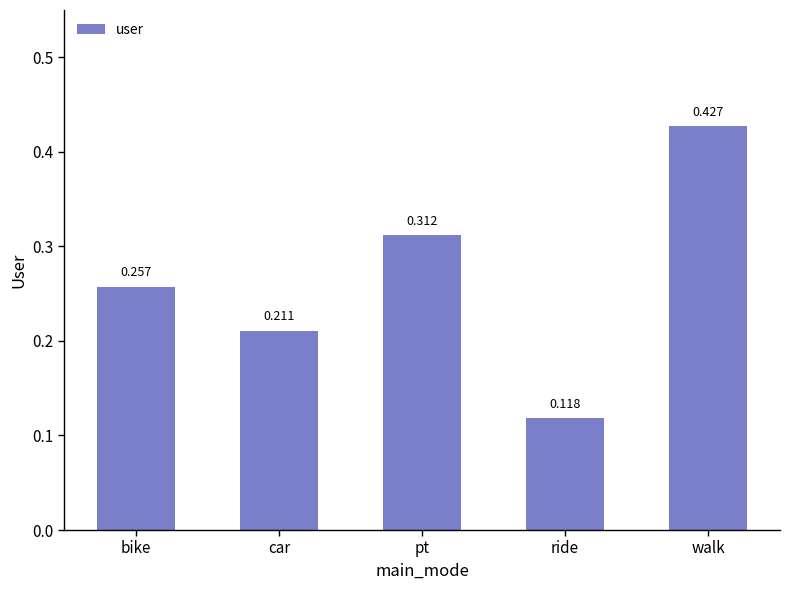

Rank the categories by value from lowest to highest.

ride, car, bike, pt, walk